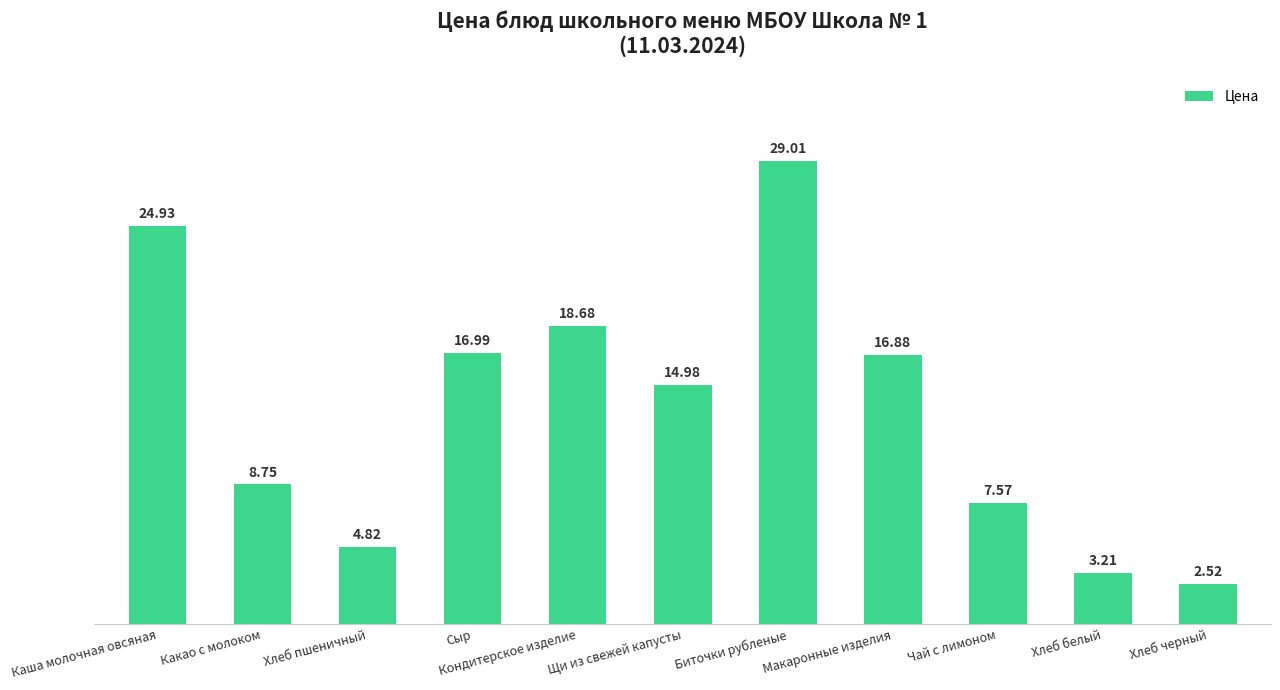

What is the greatest value displayed?

29.0